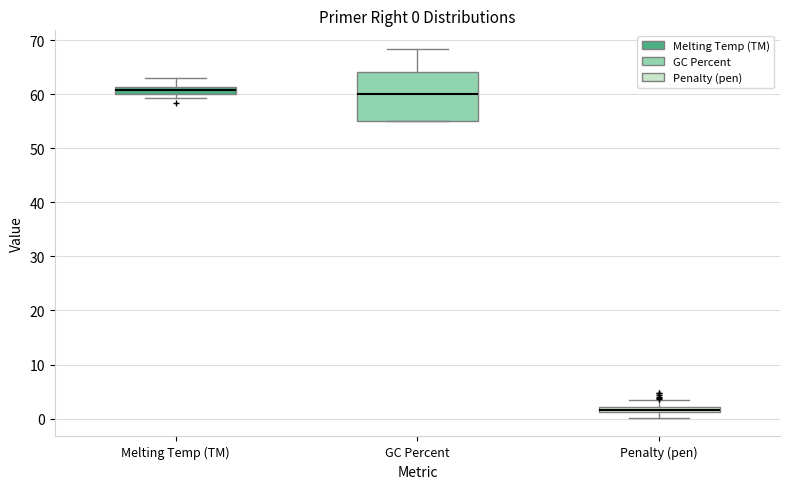

Which box is the tallest, from its lower edge to its upper edge?

GC Percent